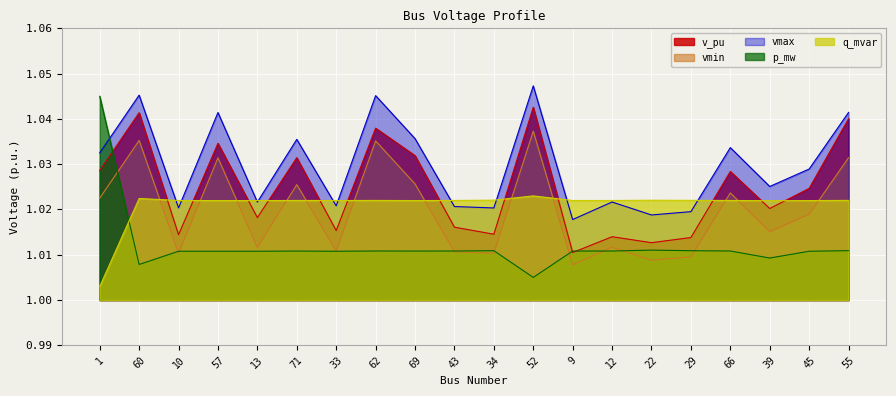

What are all the series names shown in the legend?

v_pu, vmin, vmax, p_mw, q_mvar